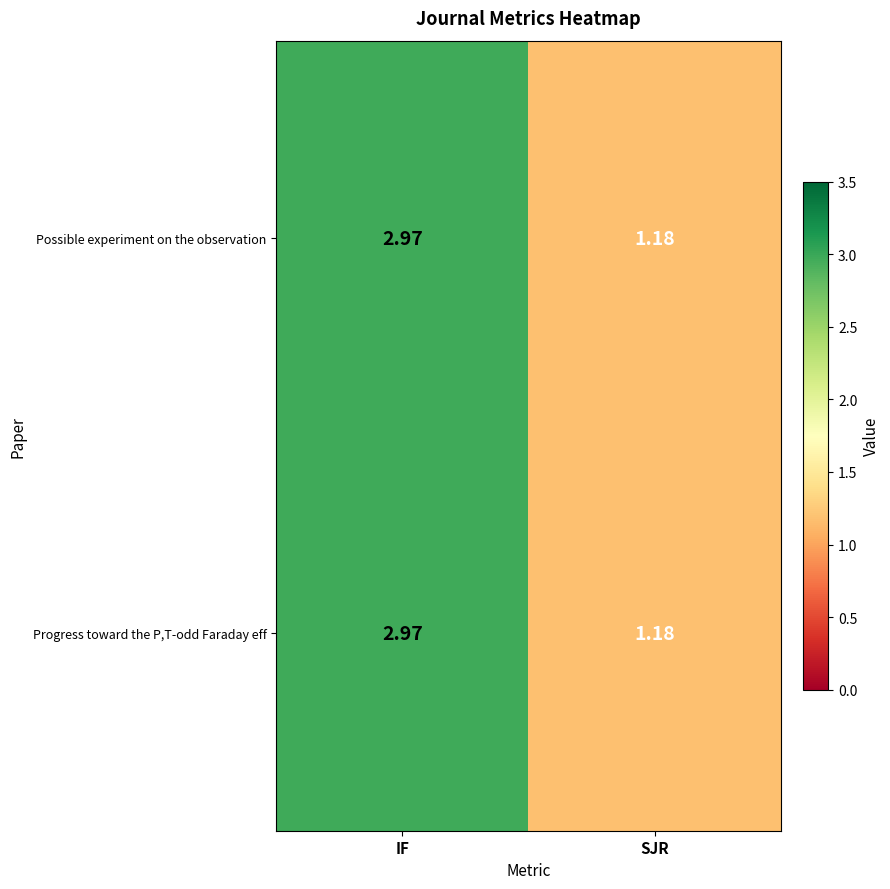

List the labels in order of Possible experiment on the observation value, largest first.

IF, SJR